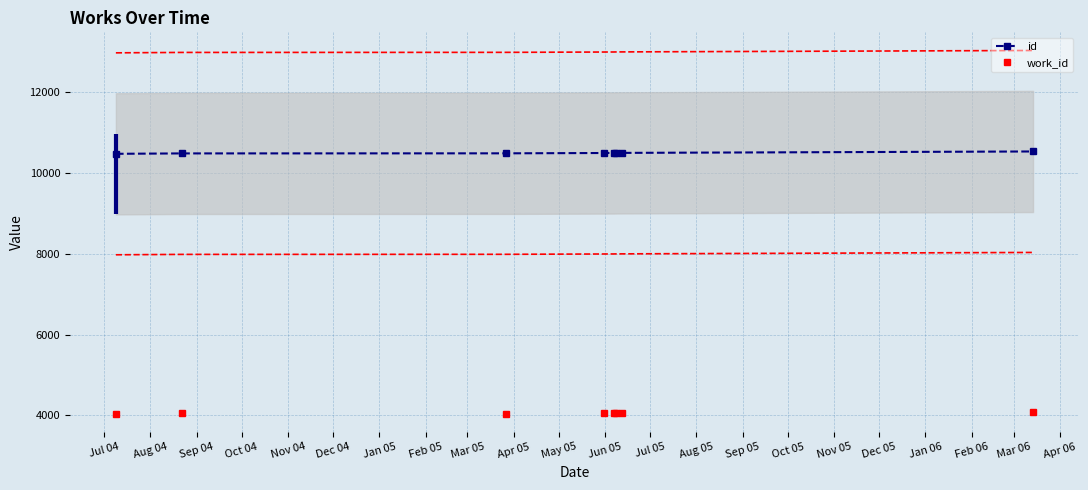

How many interior local peaks does the work_id series have?

1